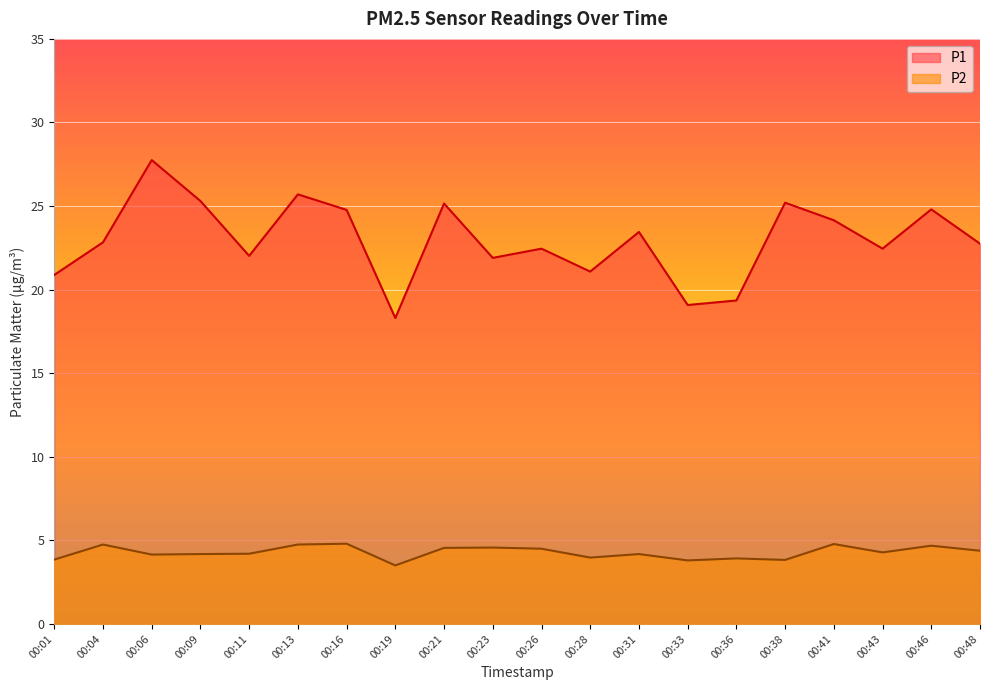

What is the value of the P2 point at the 19th from the left?

4.7